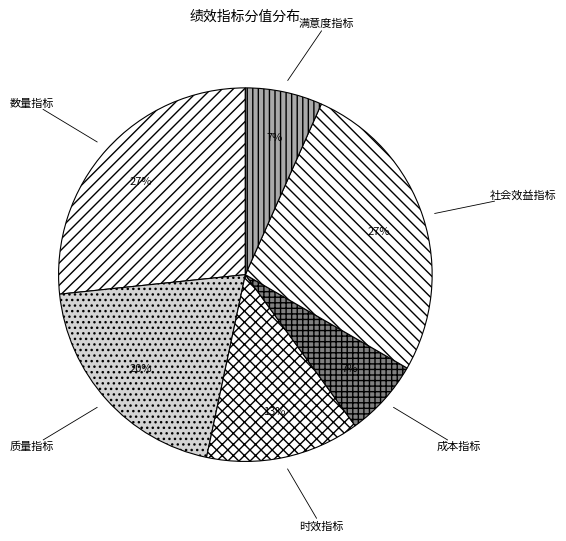

Is 社会效益指标 the majority of the pie?

No